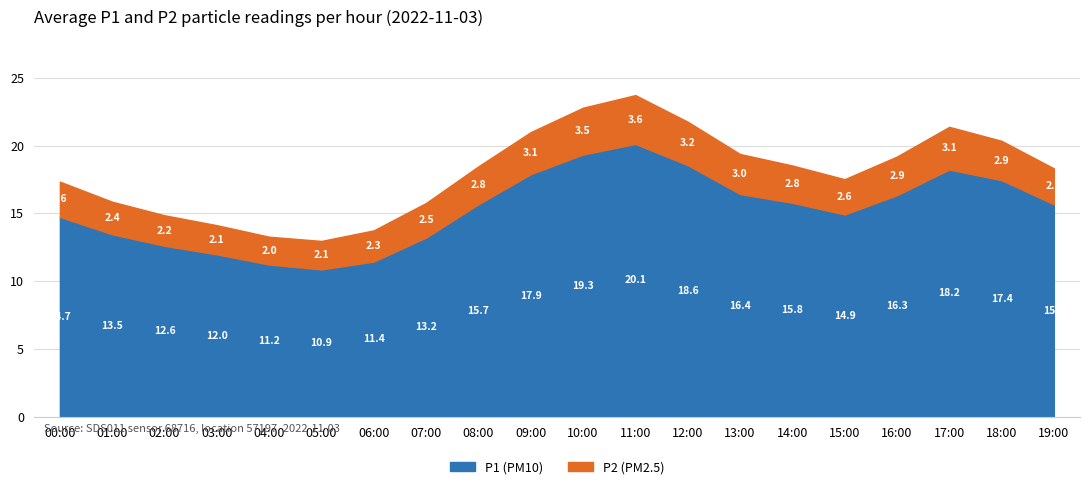

What is the approximate value of P2 at 10:00?

3.5